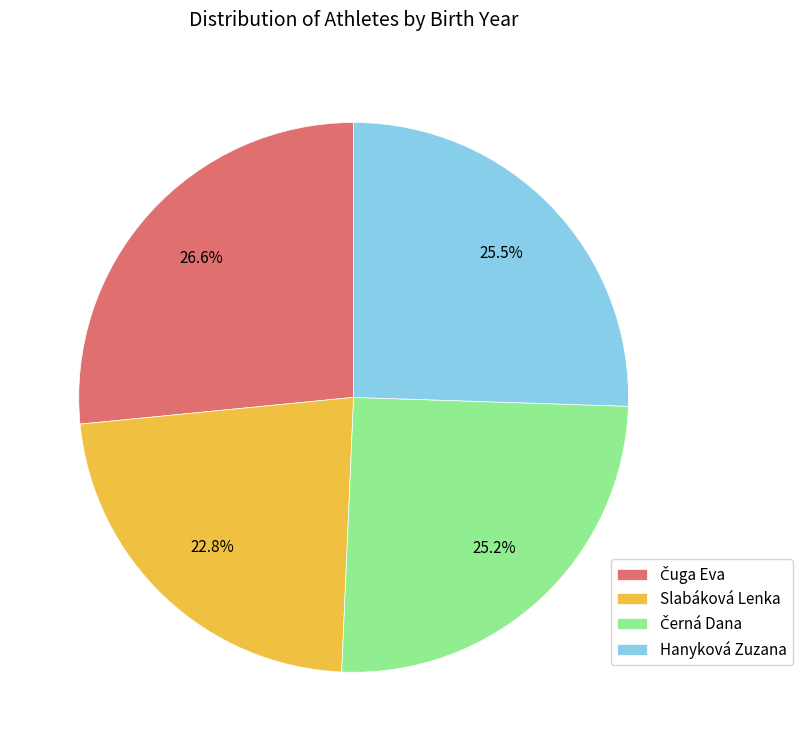

Is there any slice that represents more than half of the pie?

No